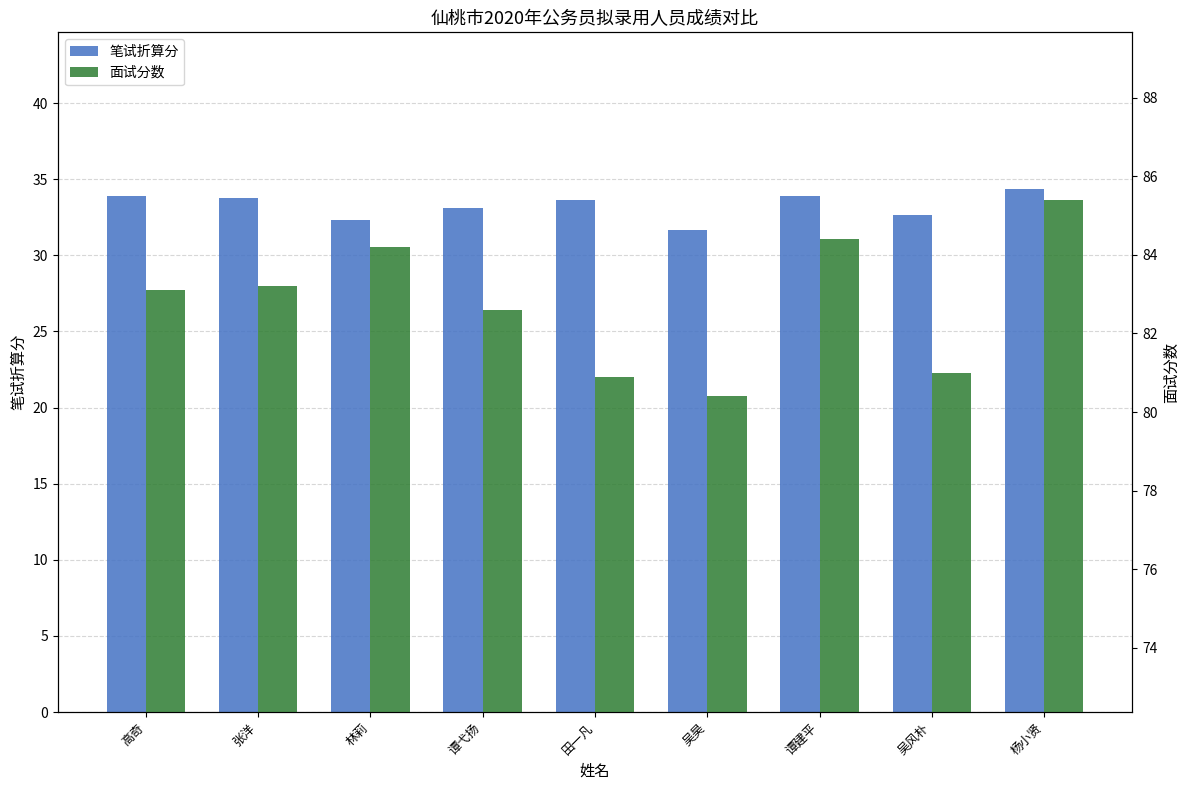

Does the chart contain stacked bars?

No